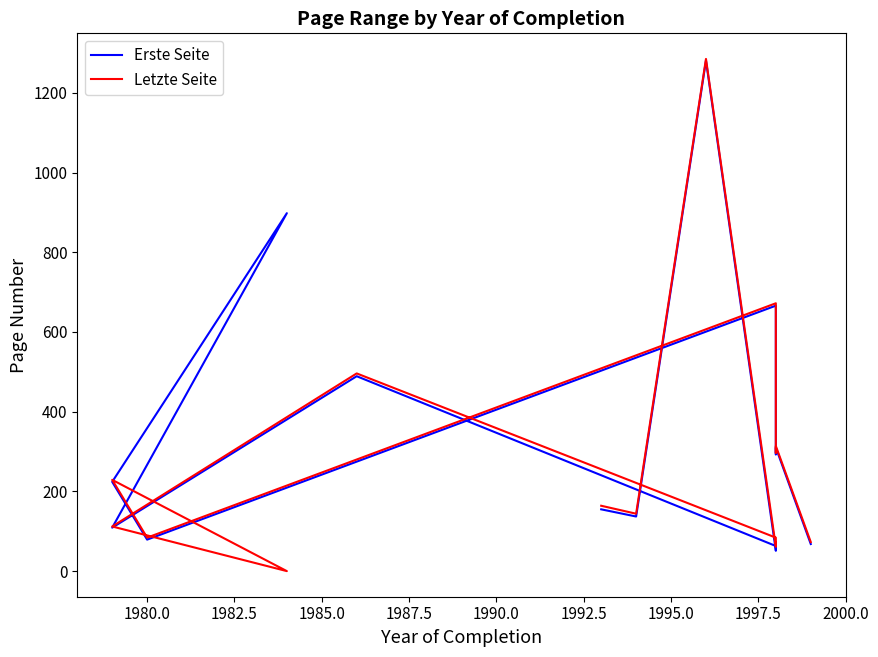

Rank the series by their average value, from highest to lowest.

Erste Seite, Letzte Seite